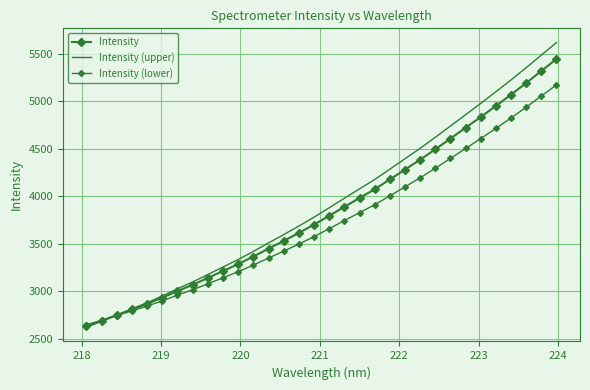

How many lines are shown in the chart?

3